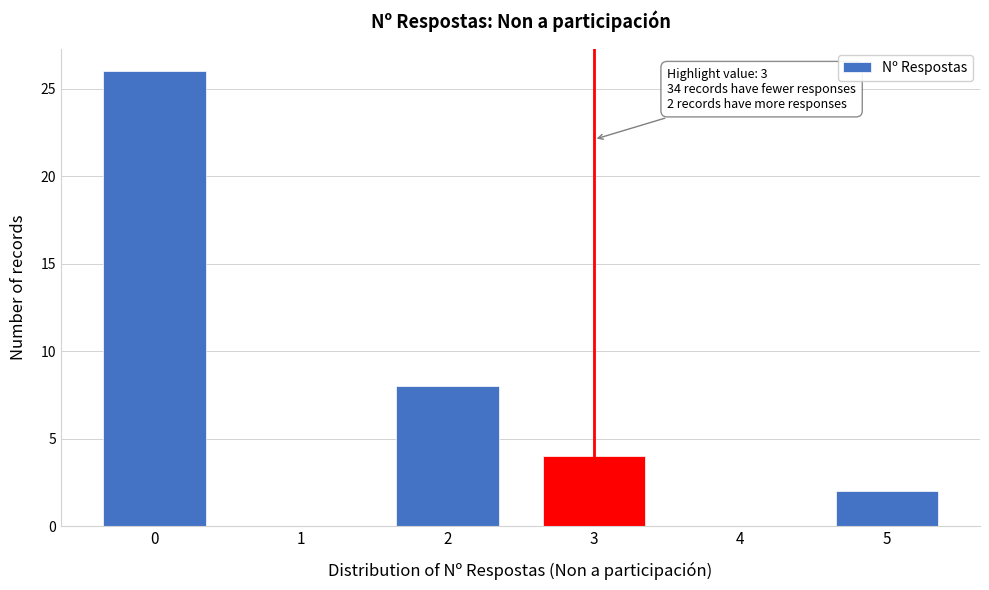

Reading left to right, what are all the values shown in this chart?

0=26	1=0	2=8	3=4	4=0	5=2